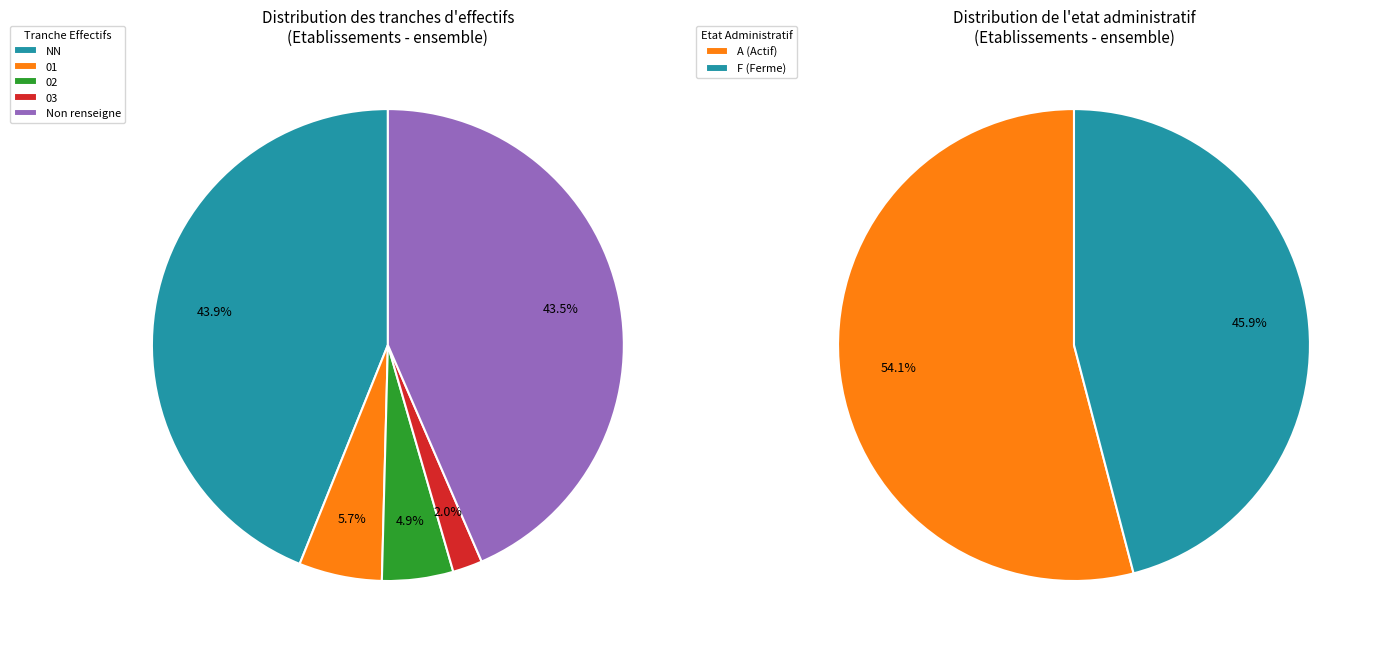

To the nearest percent, what is the average slice percentage?

20%